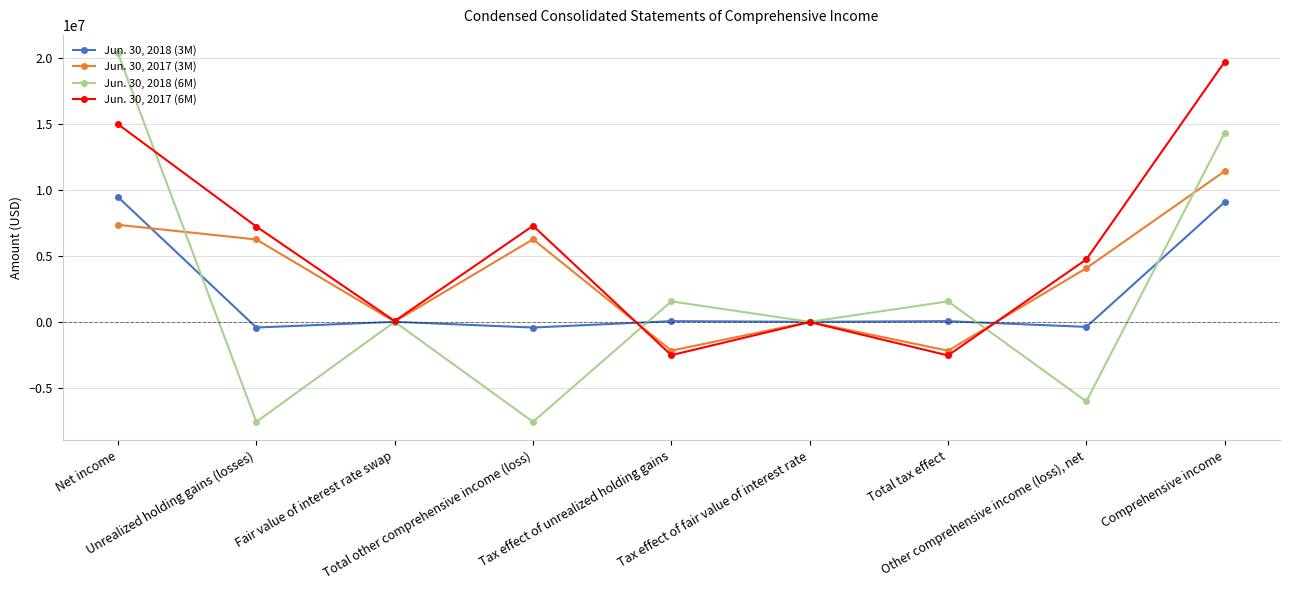

Which series has the largest range (max minus min)?

Jun. 30, 2018 (6M)